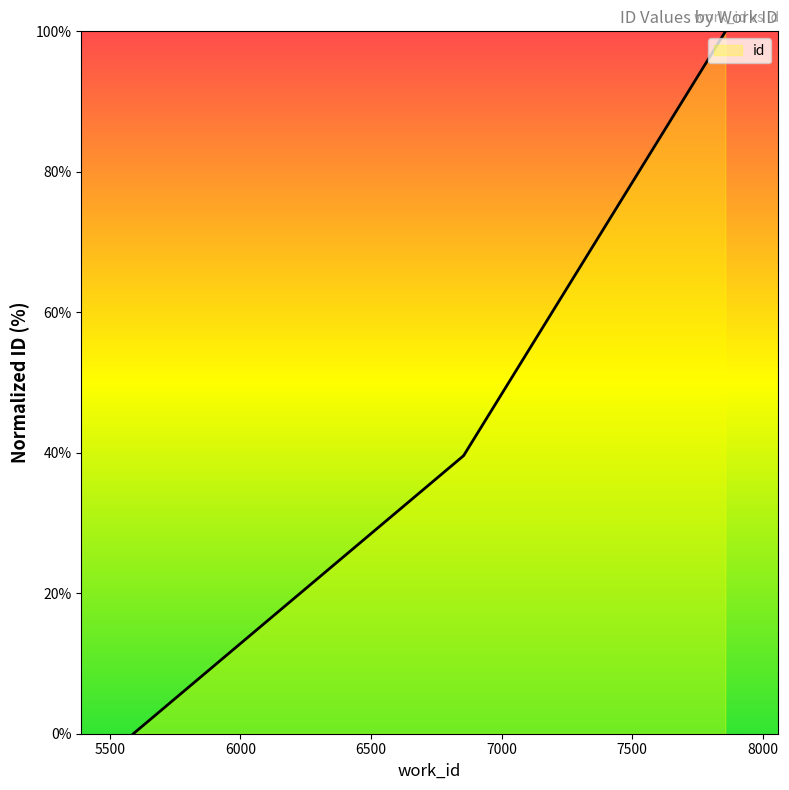

Reading left to right, transcribe all the data shown in this chart.

5590=0.0	6855=39.6	6855=39.6	6855=39.6	7856=99.9	7856=100.0	7856=100.0	7856=100.0	7856=100.0	7856=100.0